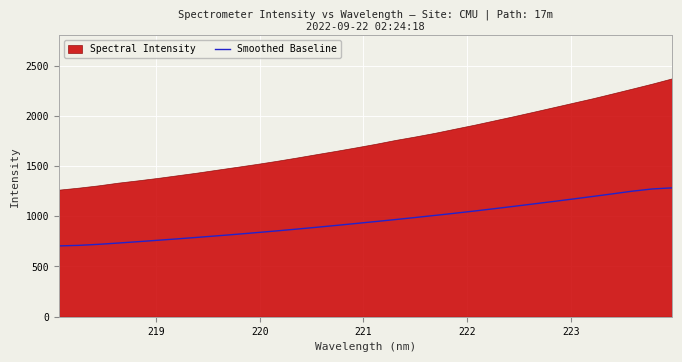

How many data points are above 947?

16